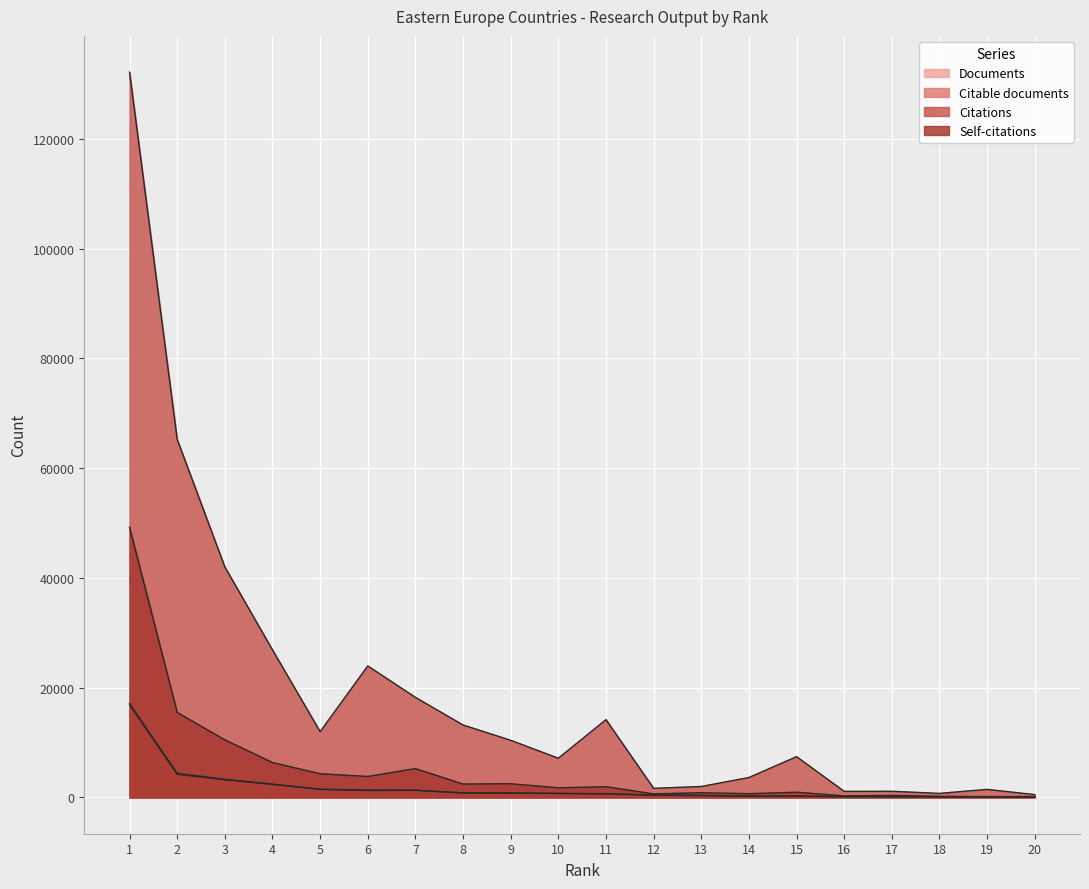

Read the Documents value at 15, to the nearest 100.

200